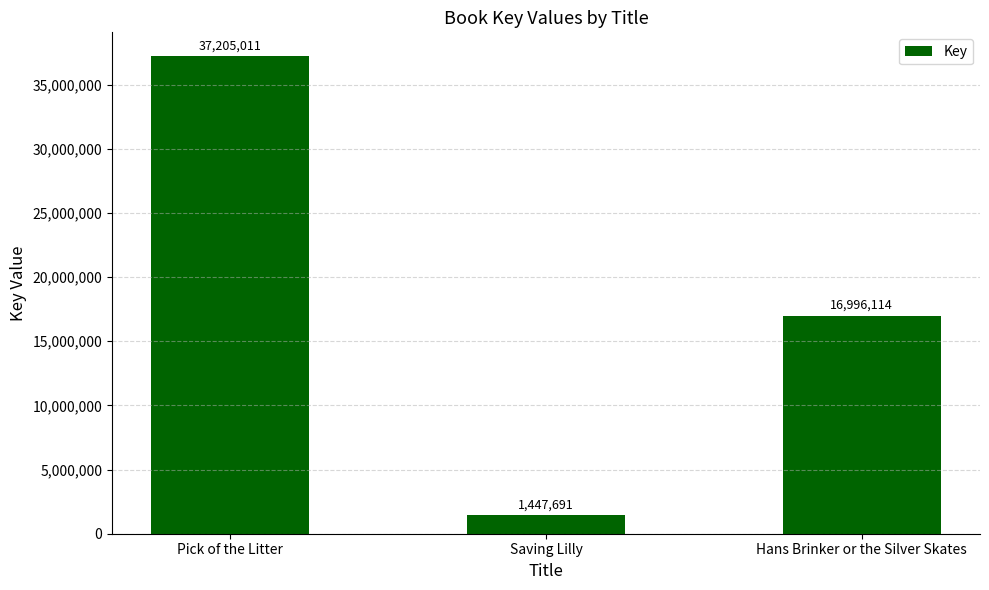

Rank the categories by value from lowest to highest.

Saving Lilly, Hans Brinker or the Silver Skates, Pick of the Litter